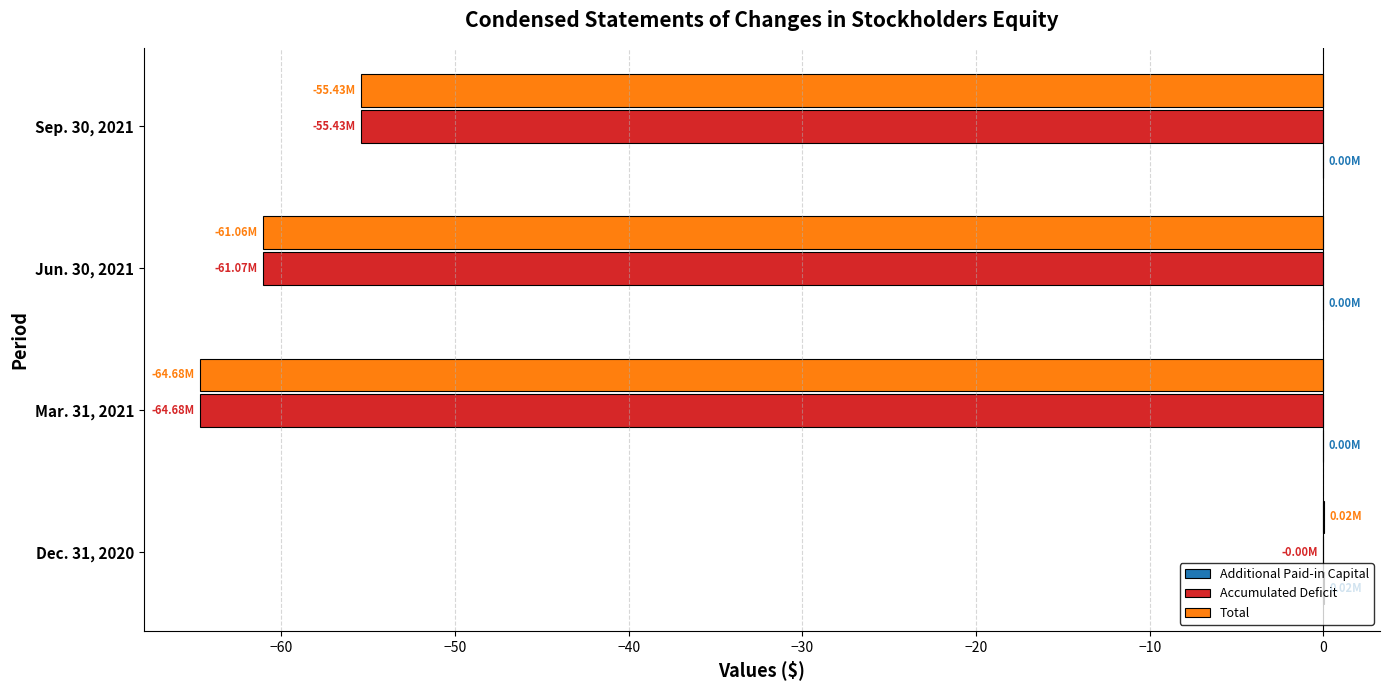

What is the sum of all Total values?

-181.2